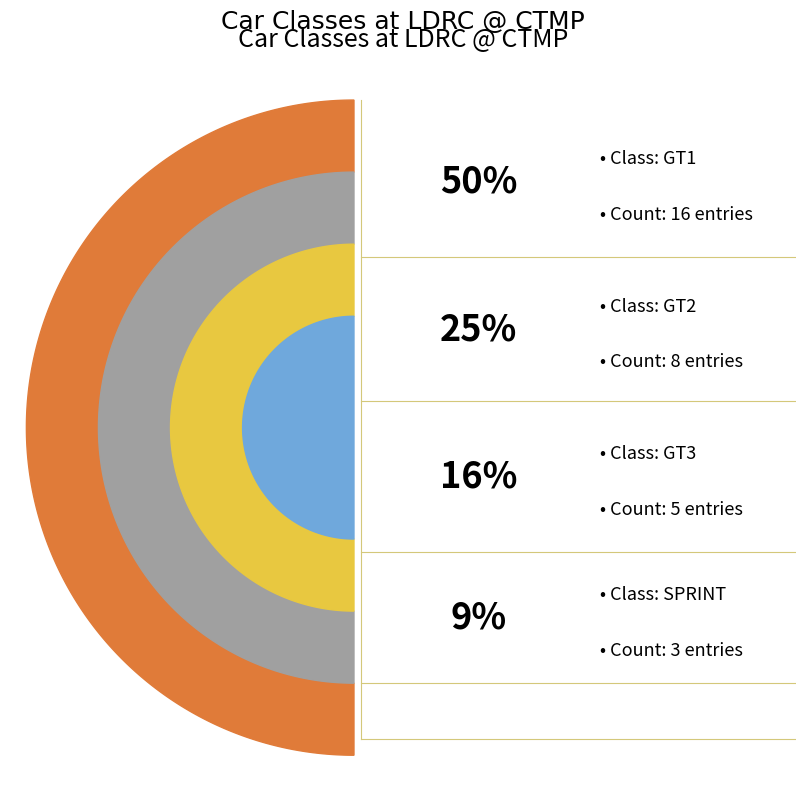

The GT1 slice represents 39% of the pie. True or false?

False